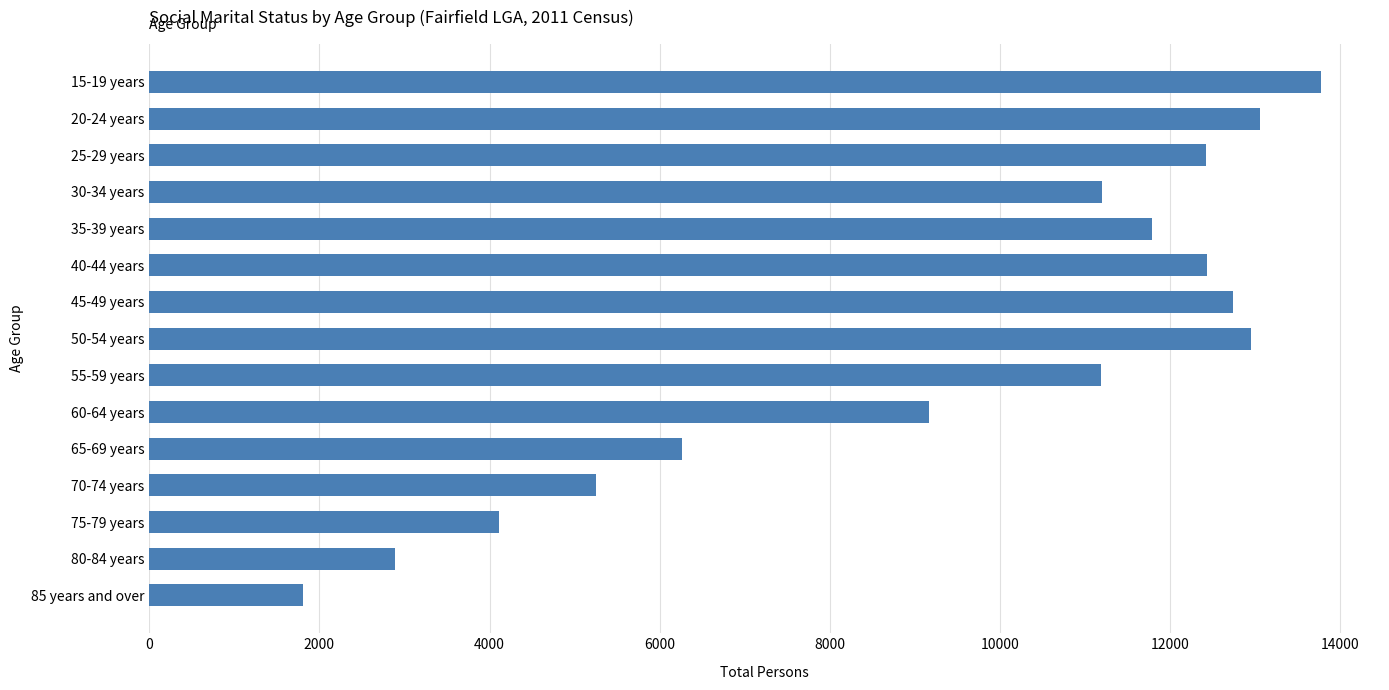

What is the sum of the values at 15-19 years and 80-84 years?

16670